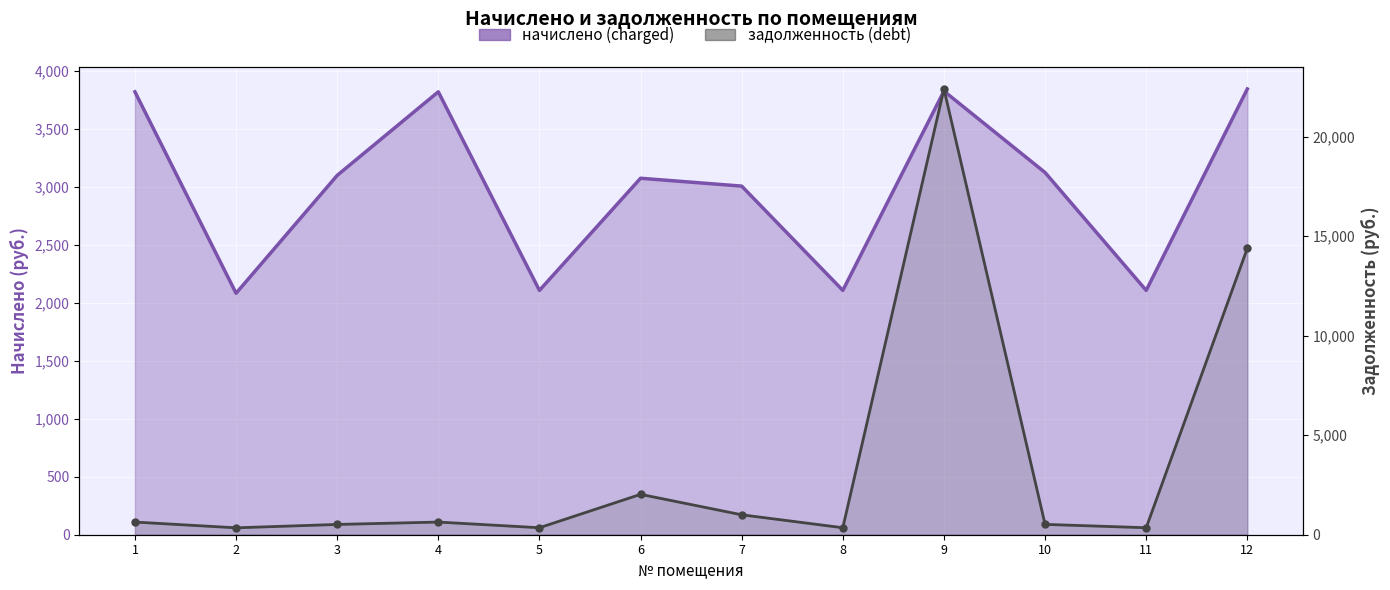

At which label does задолженность (debt) first exceed 636?

1